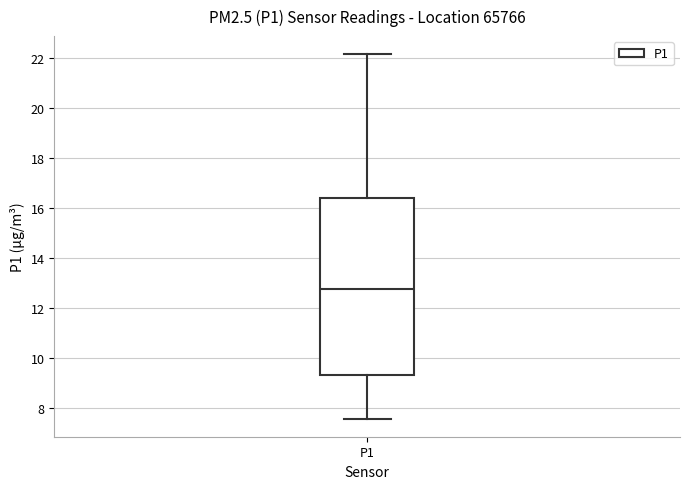

Read this box plot against the y-axis: the position of the median line, the range covered by the box, and the ends of both whiskers. The values are not printed on the chart, so give them approximately, as read against the axis.

median 12.8, box 9.4 to 16.4, whiskers 7.6 to 22.2